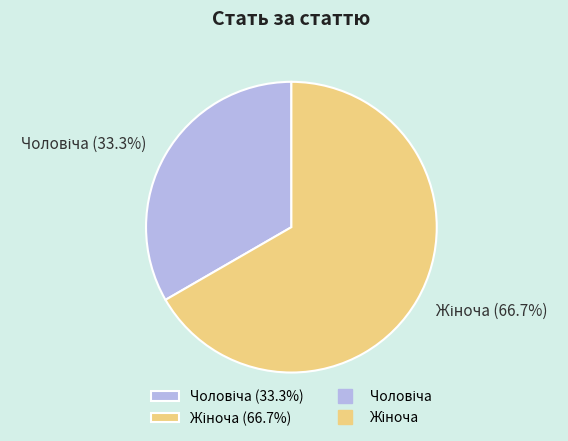

Does any single category account for the majority?

Yes